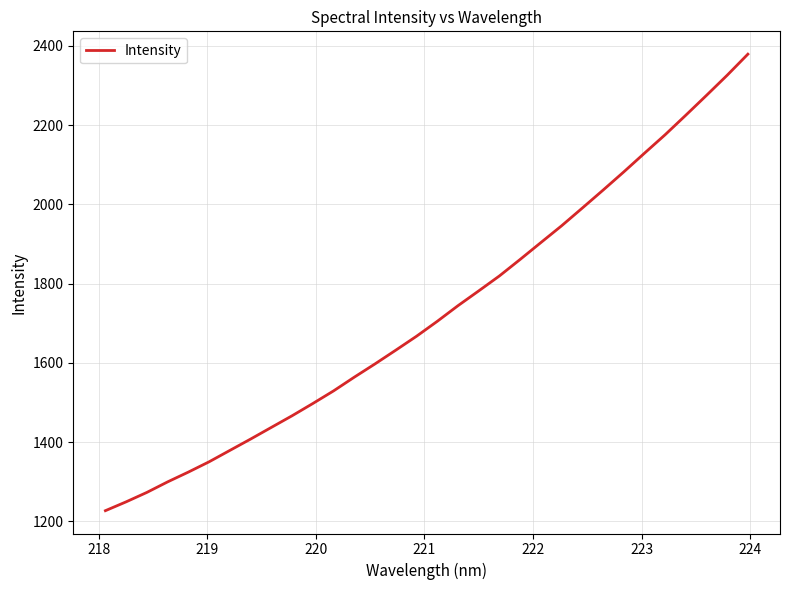

What is the greatest value displayed?

2378.9